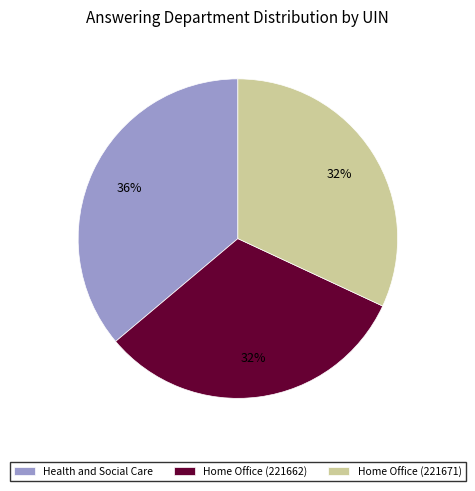

To the nearest percent, what is the average slice percentage?

33%